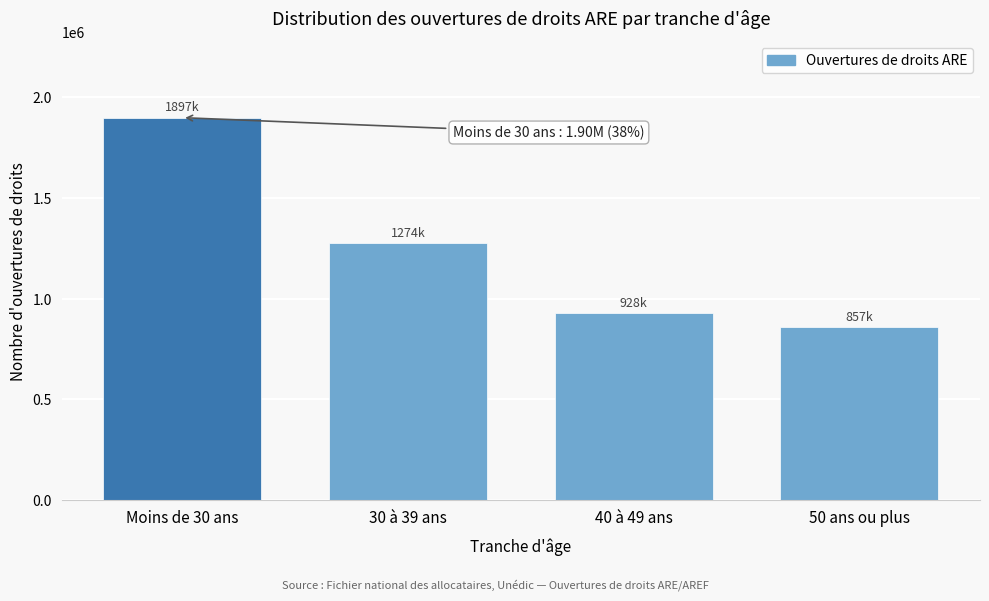

Reading left to right, extract all data points from this chart.

1897200	1274100	927600	856900